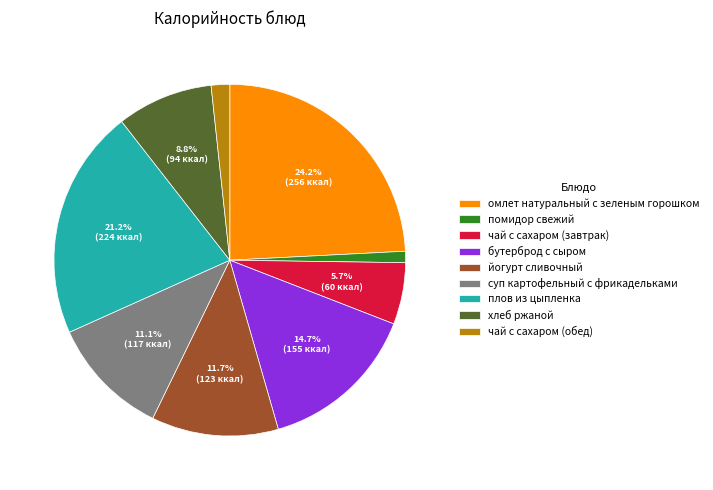

To the nearest percent, what is the average slice percentage?

11%